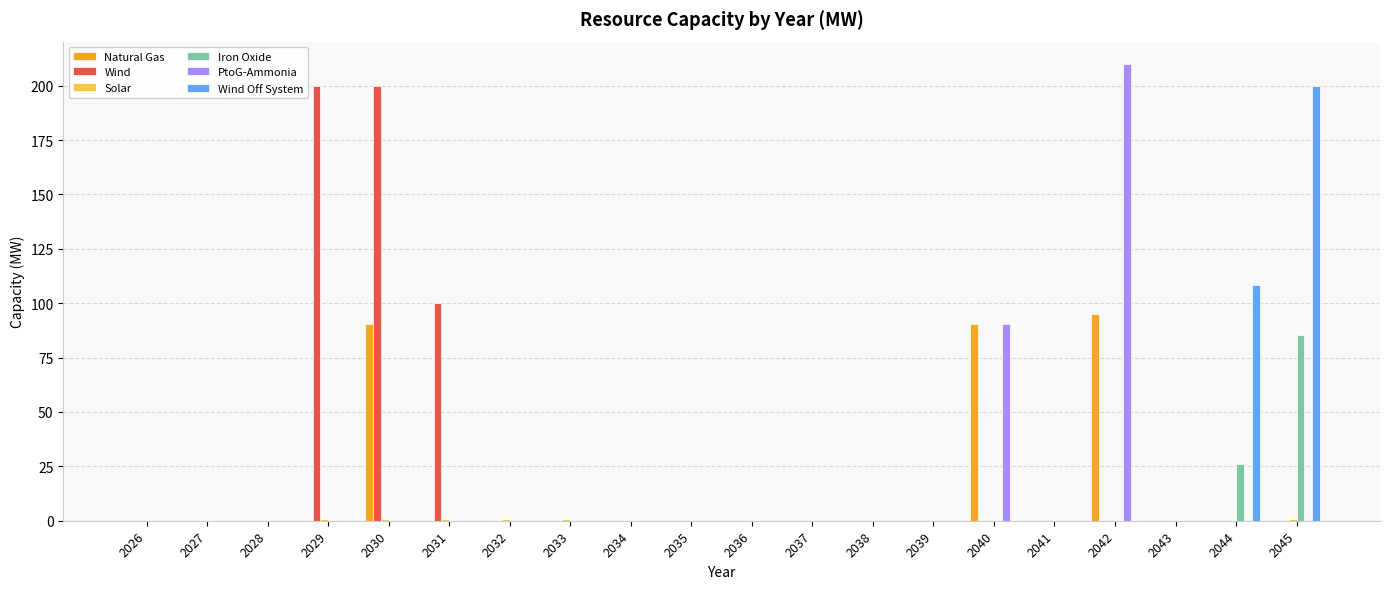

The Wind series shows 112.7 at 2037. True or false?

False